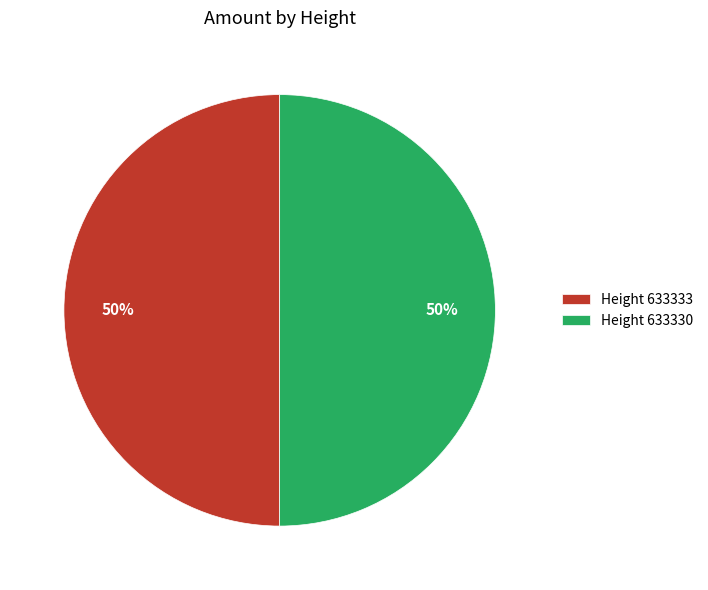

Approximately how many times larger is the value at Height 633333 compared to Height 633330?

1.0